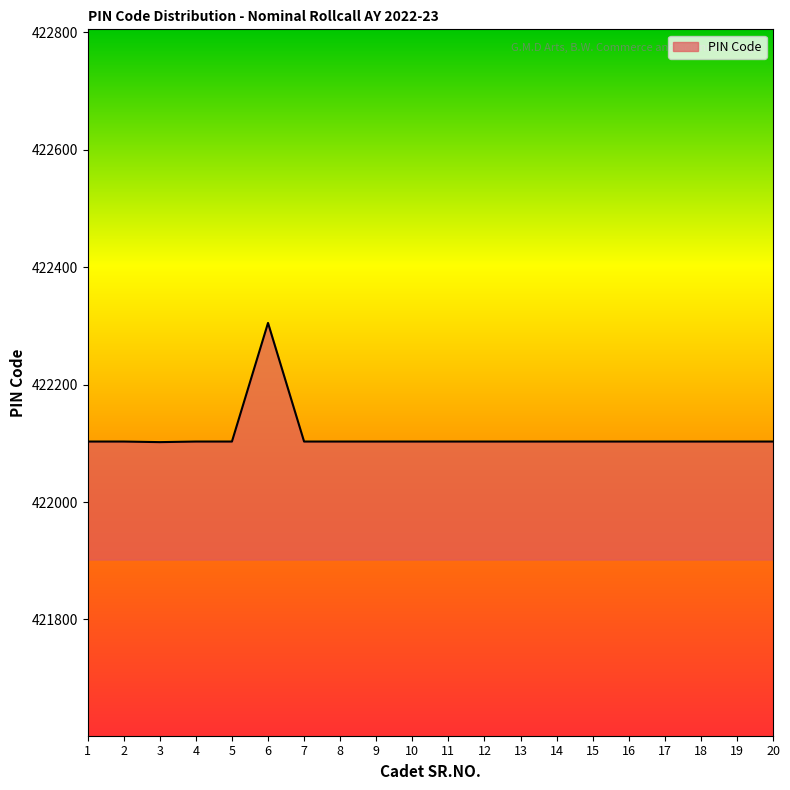

What is the greatest value displayed?

422305